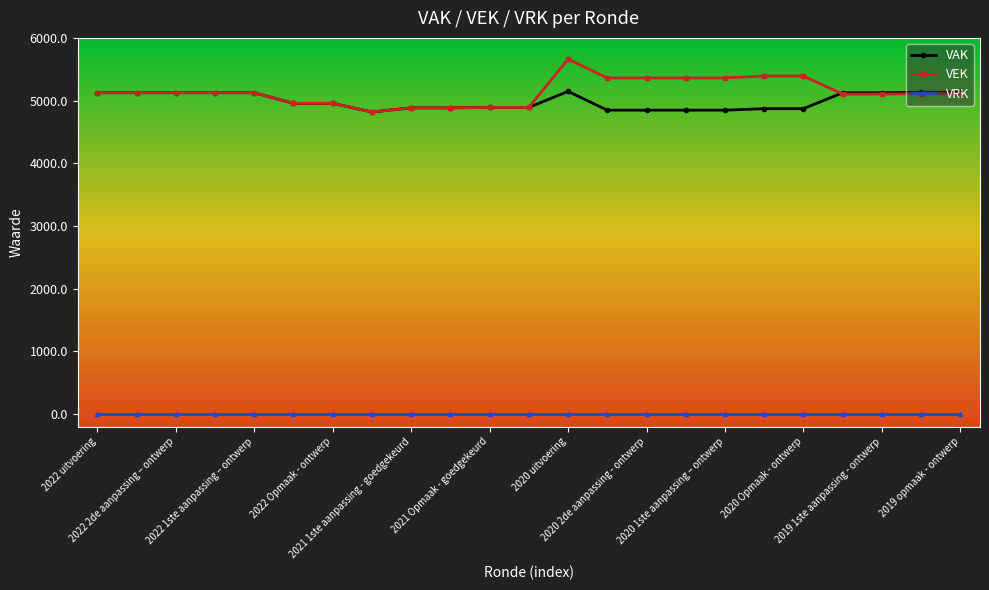

What is the highest value of the VEK series?

5661